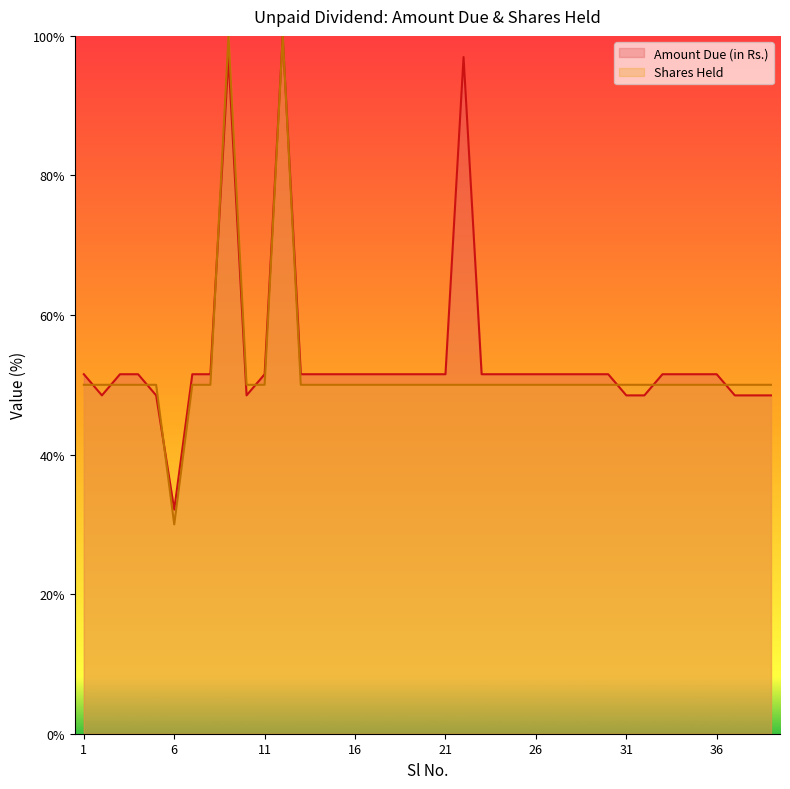

List the series in order of their overall mean, lowest first.

Shares Held, Amount Due (in Rs.)